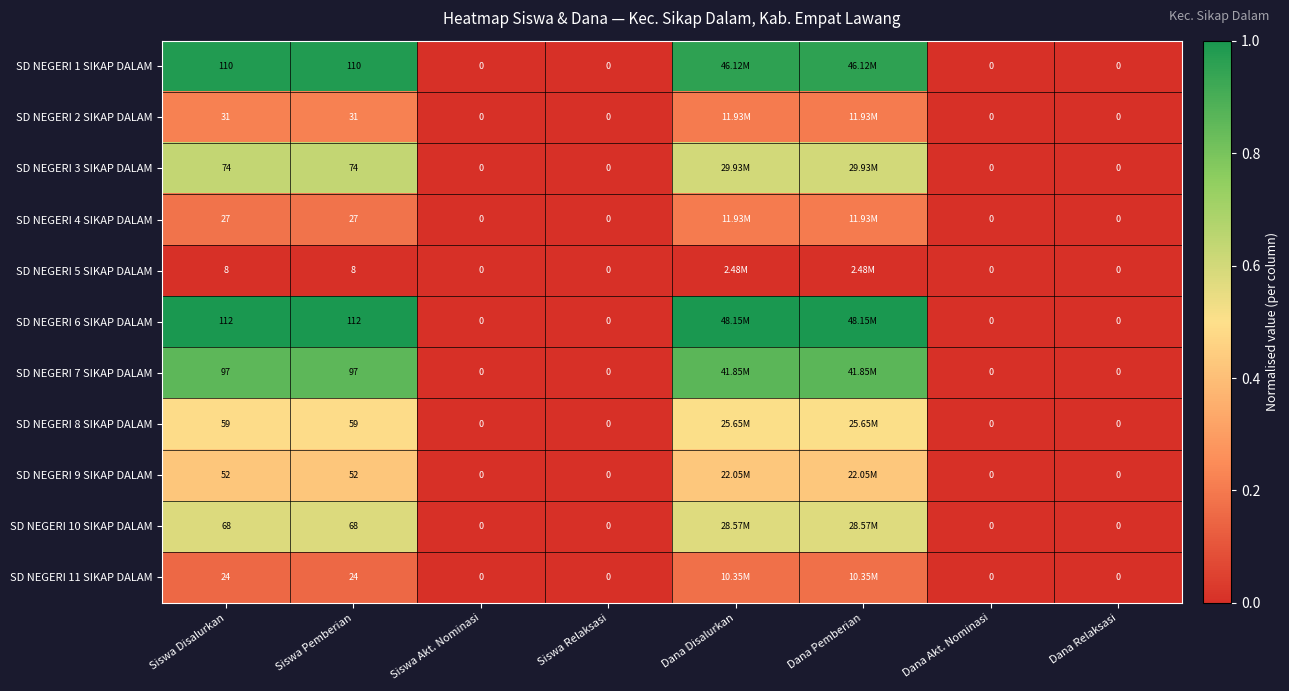

What is the difference between the maximum and second lowest values in the SD NEGERI 3 SIKAP DALAM series?

0.6